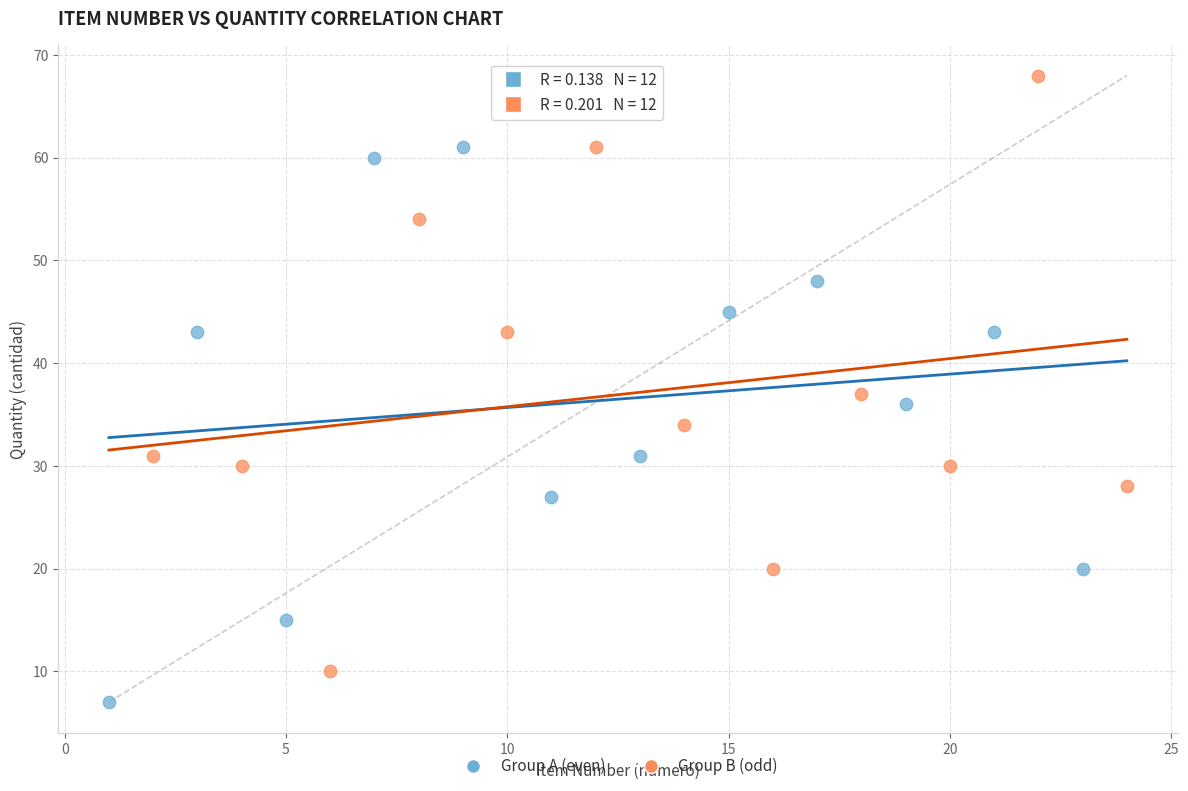

Which series contains the highest Y value?

Group B (odd)